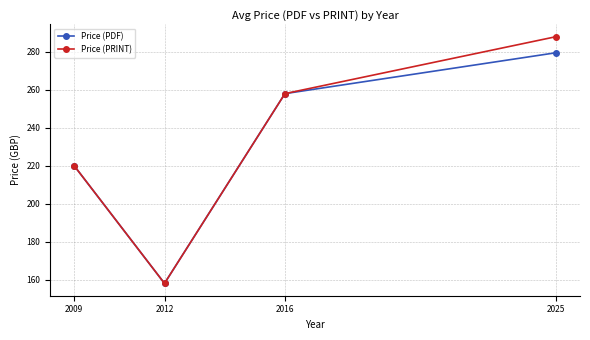

True or false: Price (PRINT) has more than 0 points higher than both neighbors.

False